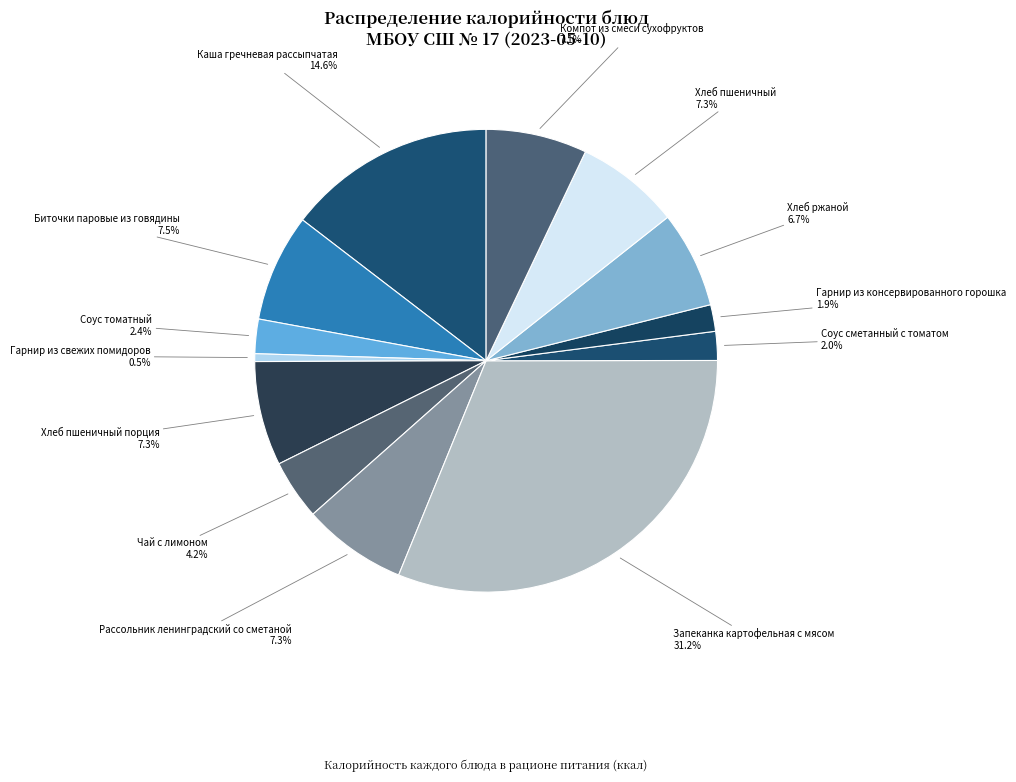

Which slice is the largest?

Запеканка картофельная с мясом